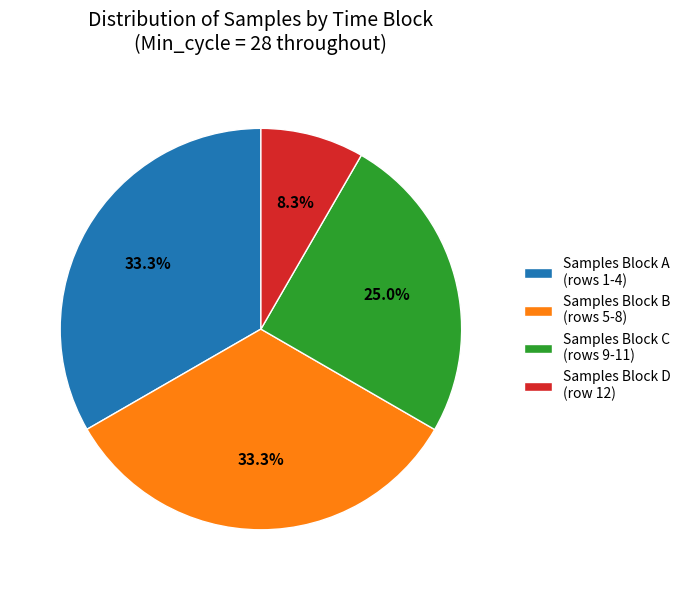

Is there any slice that represents more than half of the pie?

No